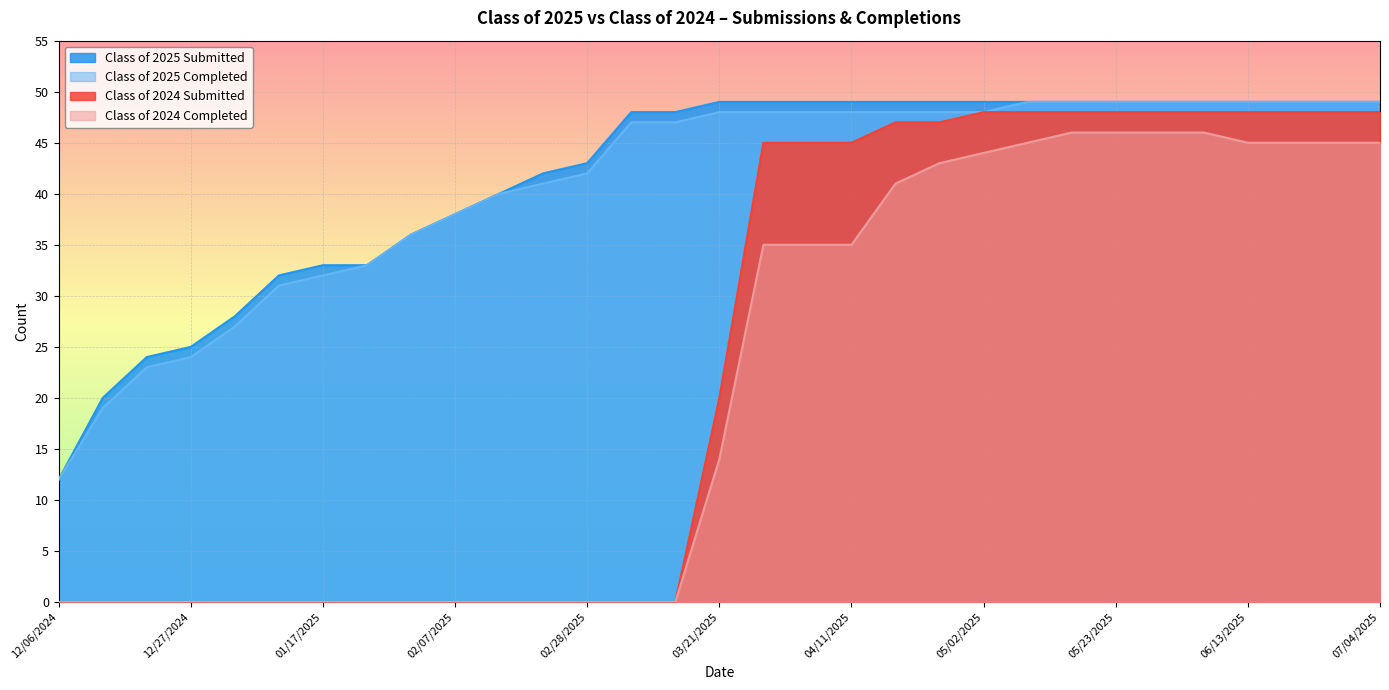

Where does the Class of 2025 Completed series first go above 48?

05/09/2025